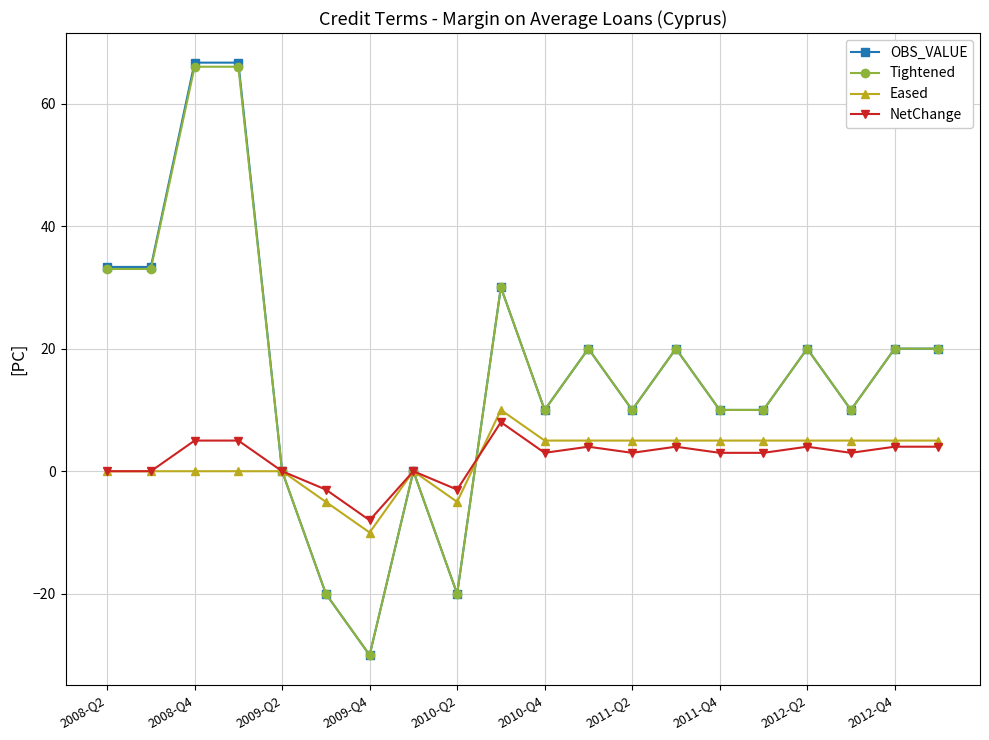

What is the minimum value for Eased?

-10.0